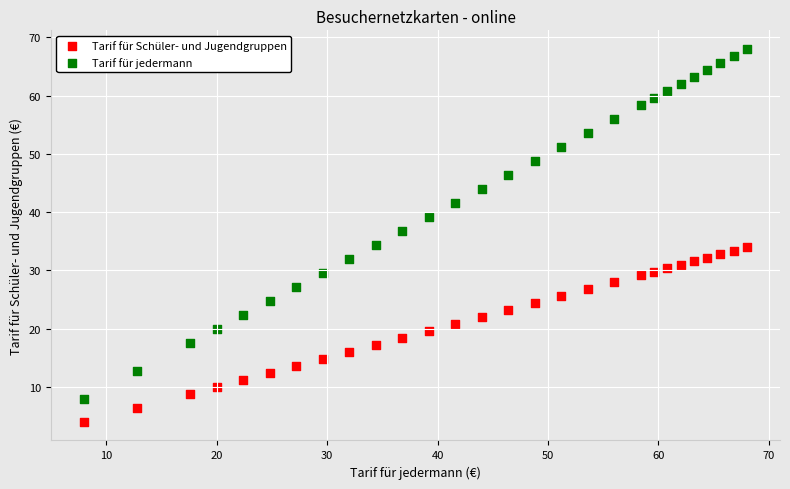

What is the X range (max minus min) for the scatter plot?

60.0